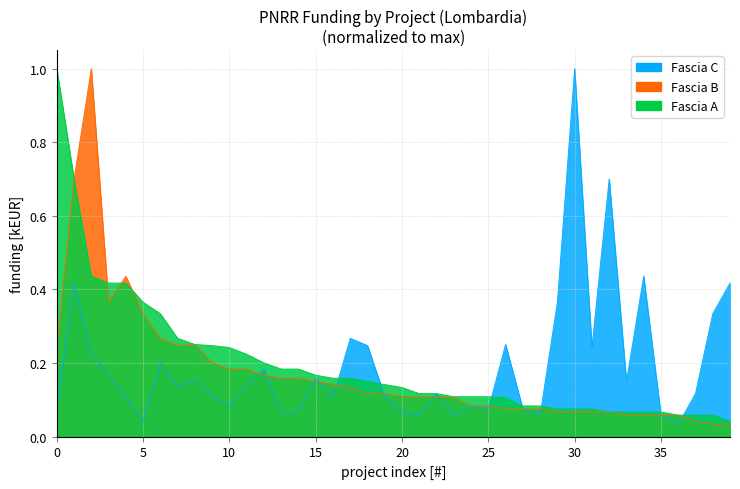

What is the label of the 19th point from the left?

18